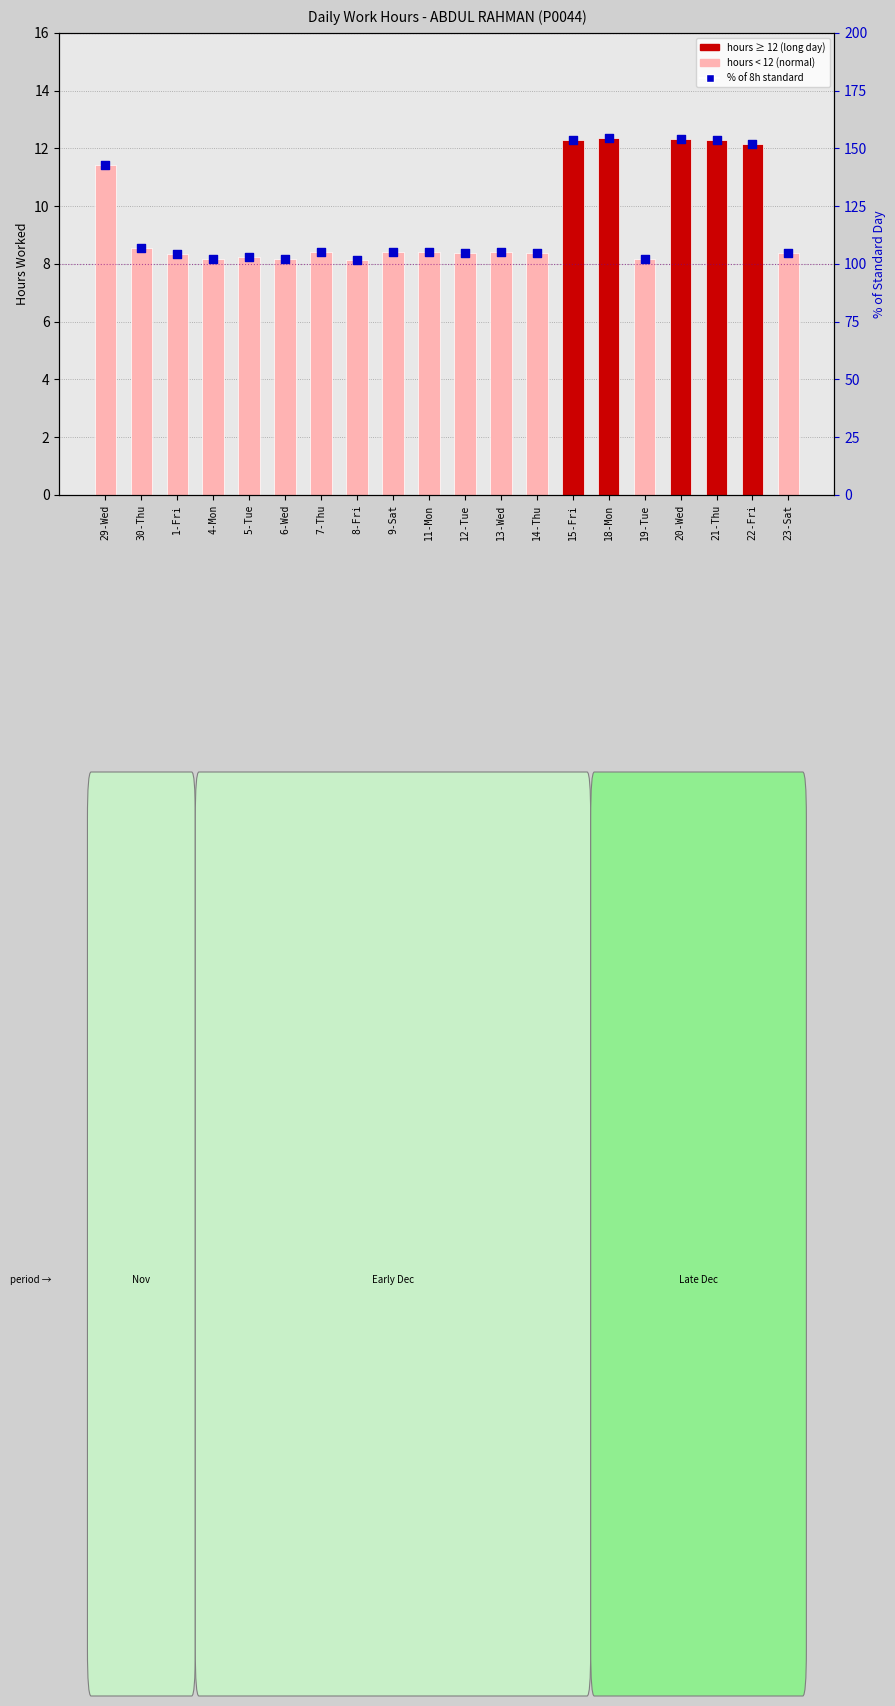

Between 29-Wed and 6-Wed, which is larger?

29-Wed